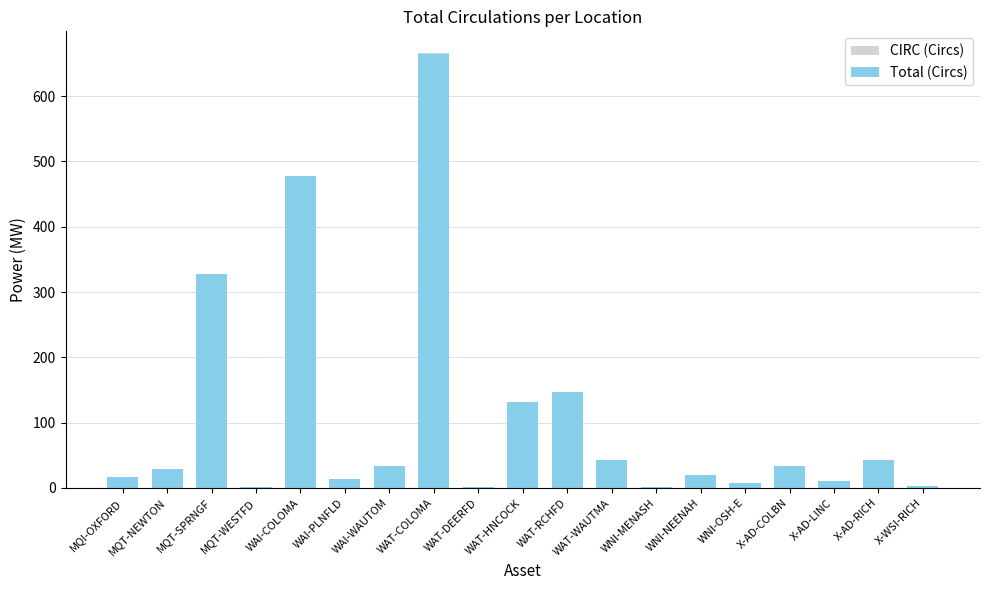

How many bars are there in total?

38